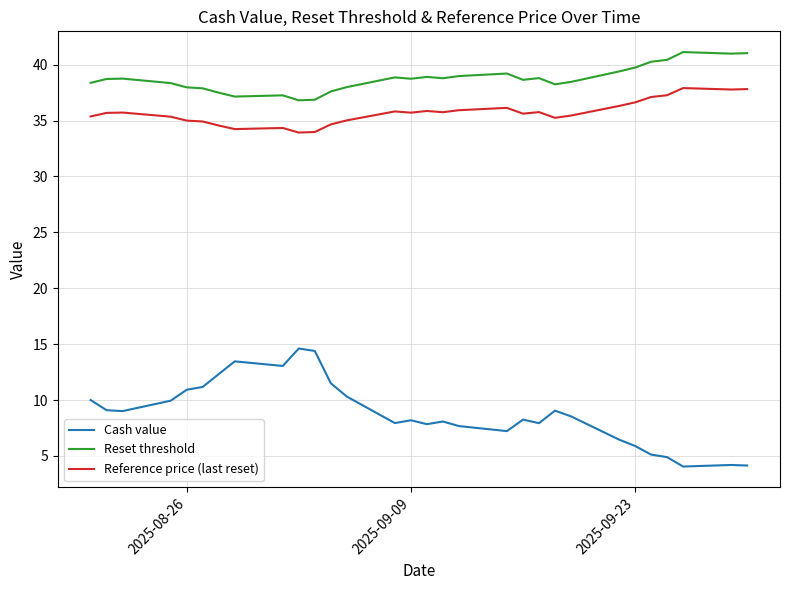

List the series in order of their peak value, highest first.

Reset threshold, Reference price (last reset), Cash value